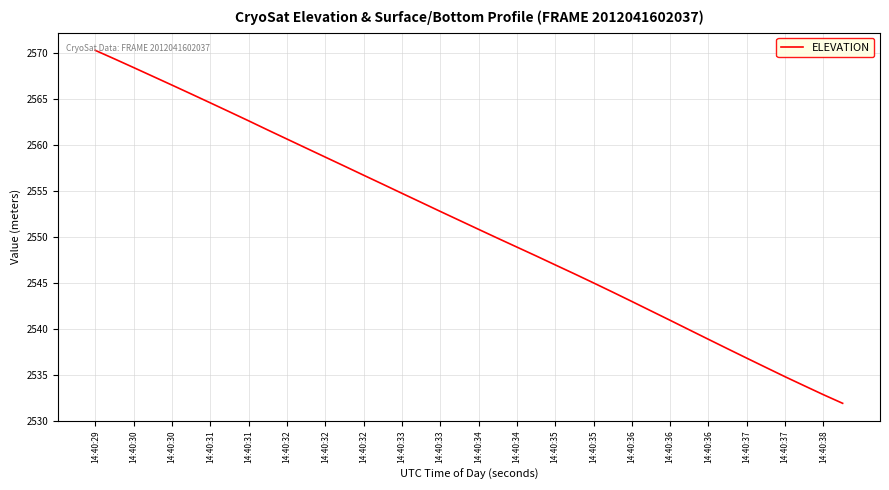

What is the minimum value shown in the chart?

2531.9